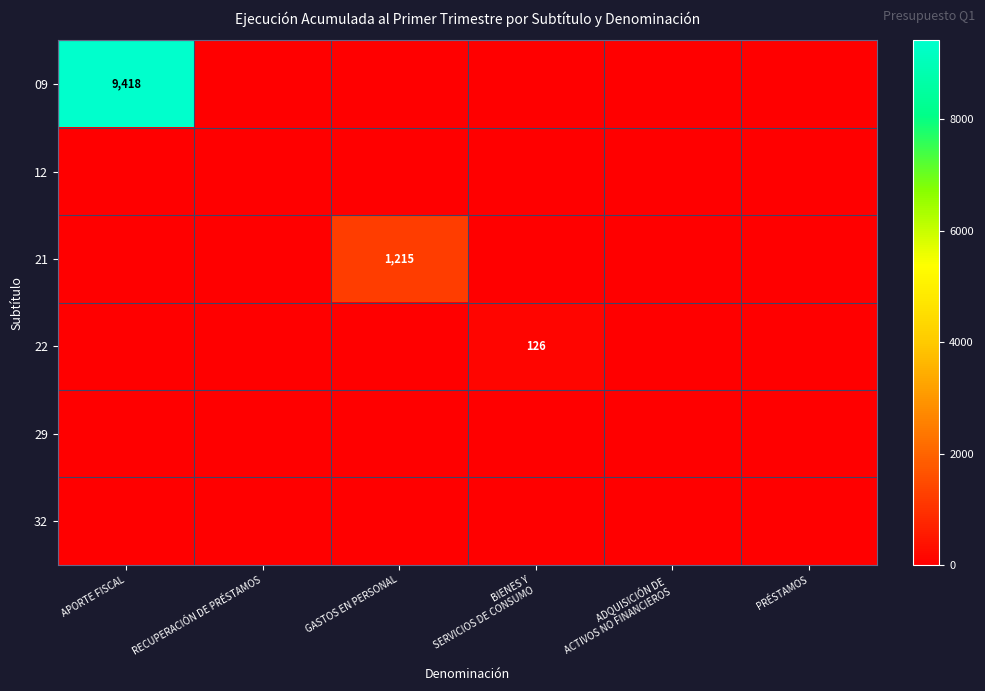

Which has a higher value, PRÉSTAMOS or GASTOS EN PERSONAL?

PRÉSTAMOS